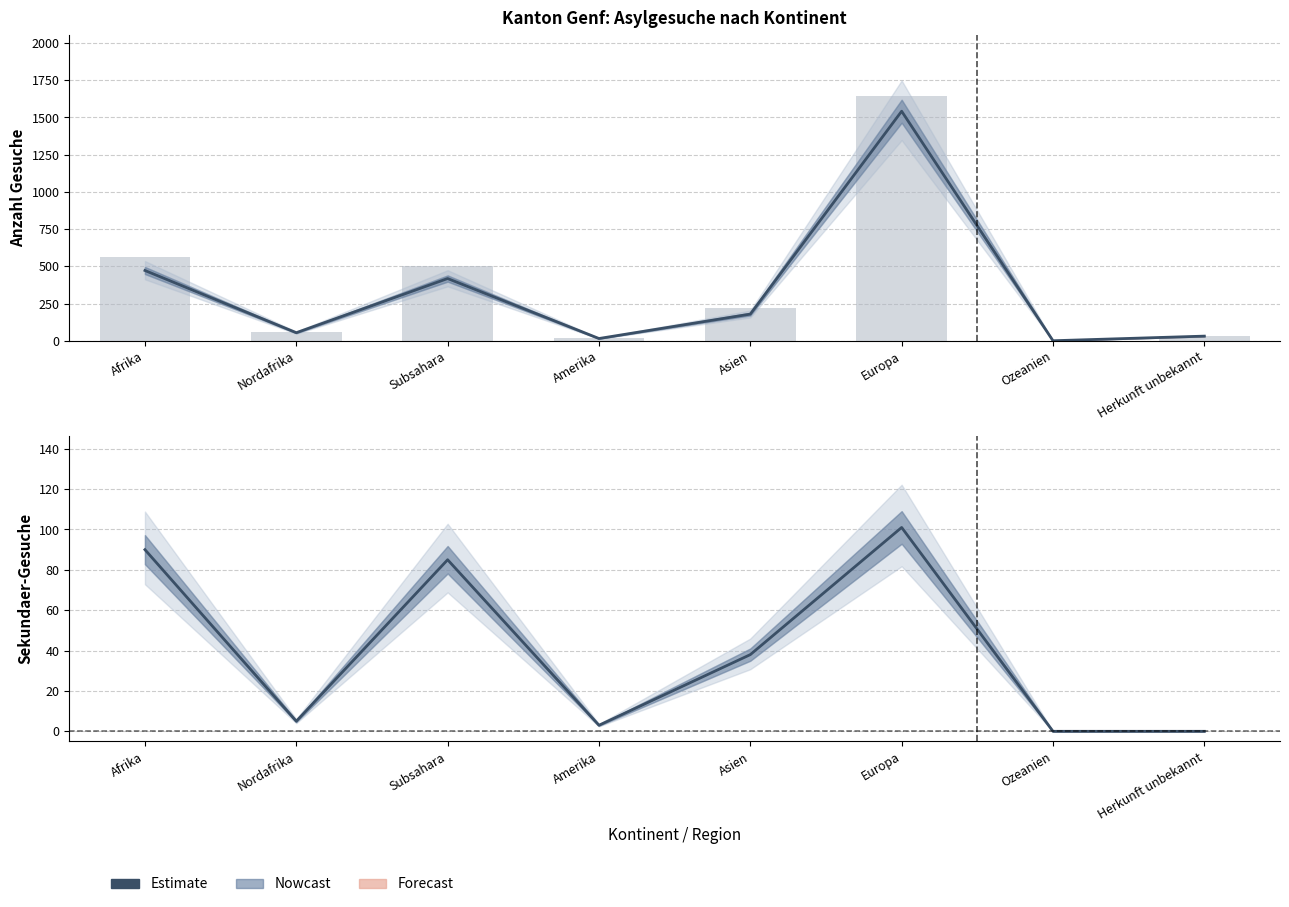

What is the average value?

40